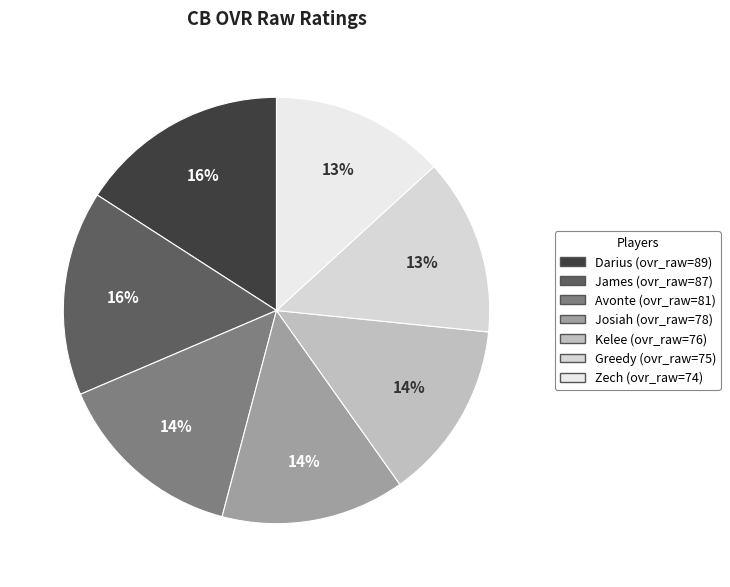

To the nearest percent, what is the difference between the largest and smallest slice percentages?

3%